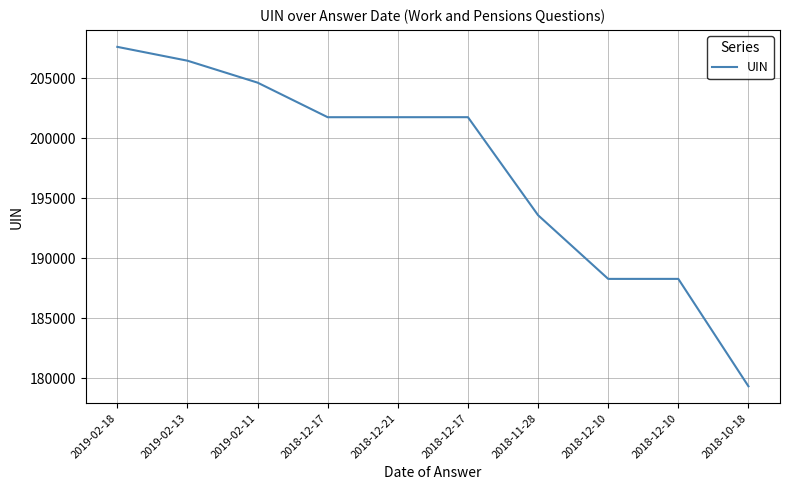

The value at 2018-11-28 is 252270. True or false?

False